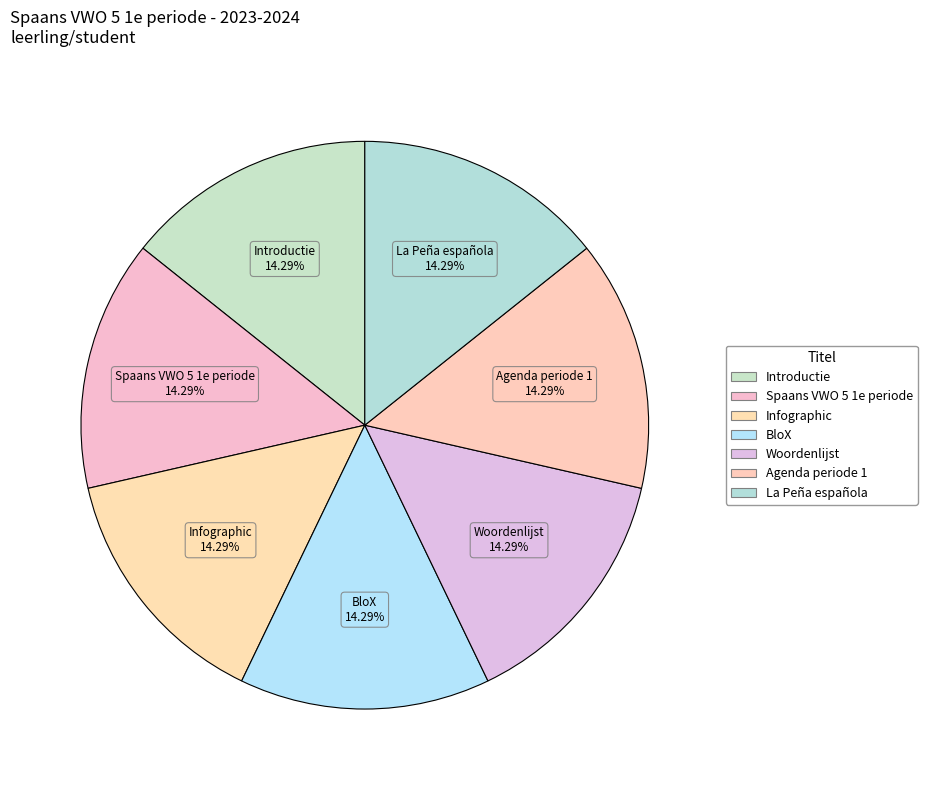

How much of the chart is everything except Infographic?

85.7%